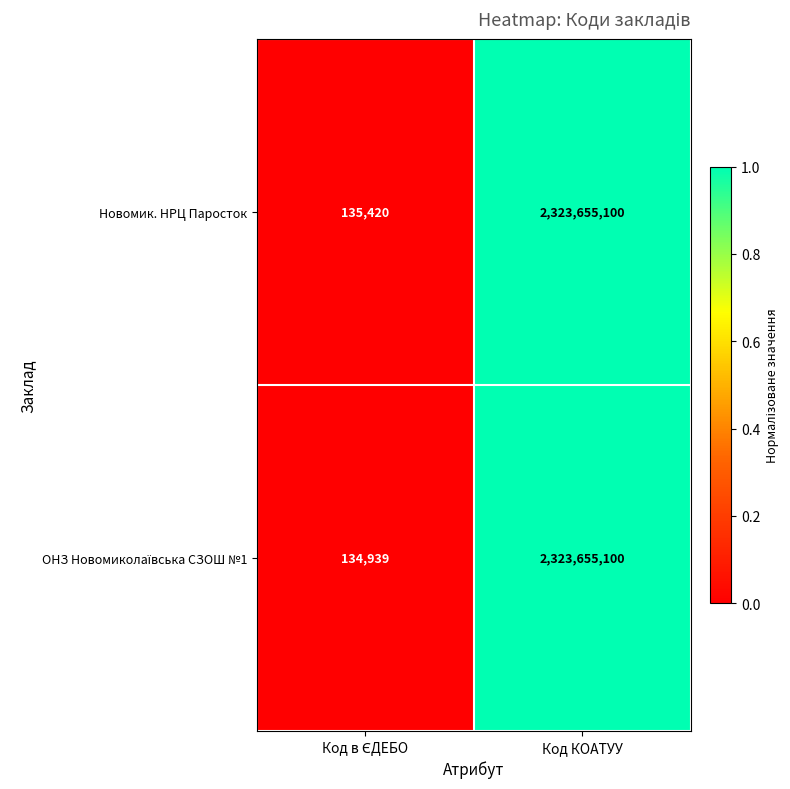

At which category is the sum across all series the highest?

Код КОАТУУ